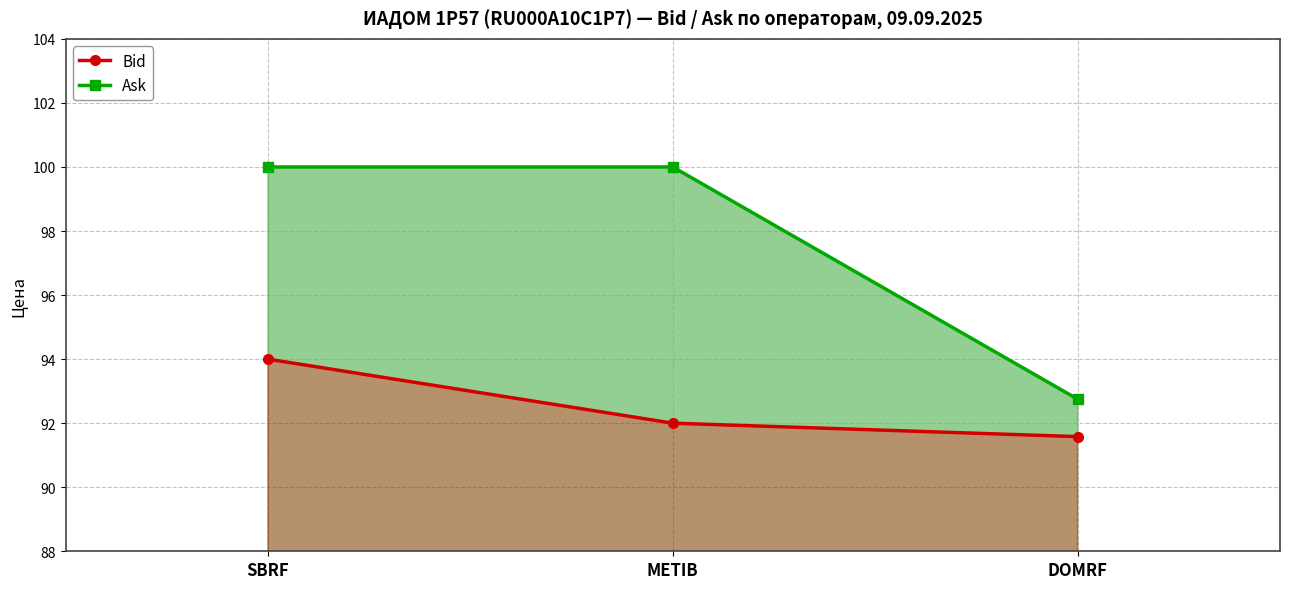

List the series in order of their peak value, lowest first.

Bid, Ask